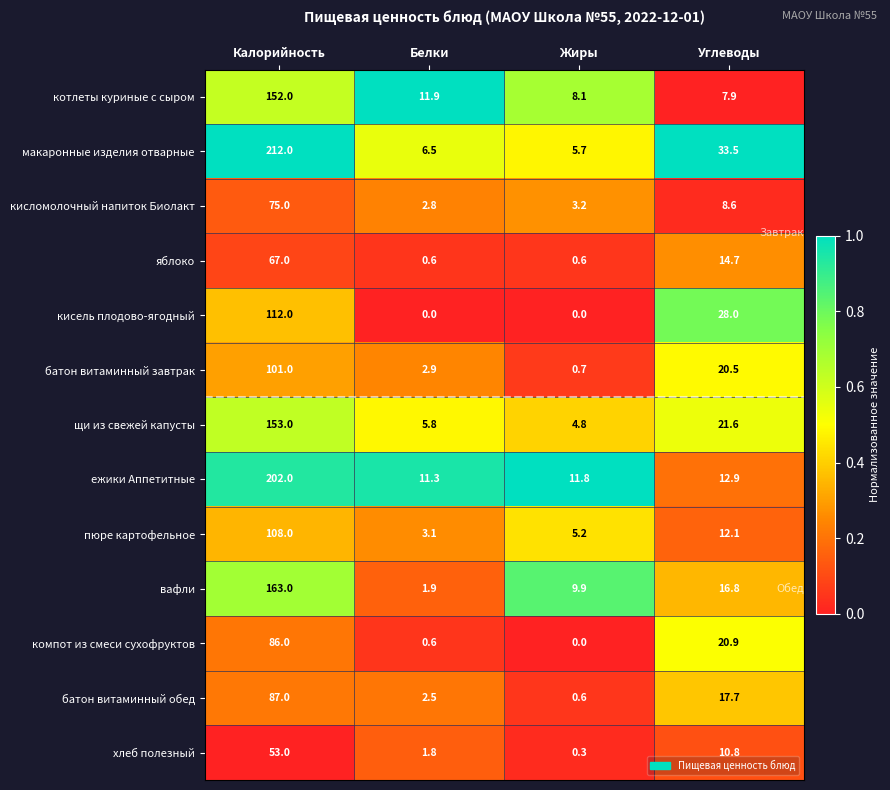

List the labels in order of вафли value, smallest first.

Белки, Жиры, Углеводы, Калорийность